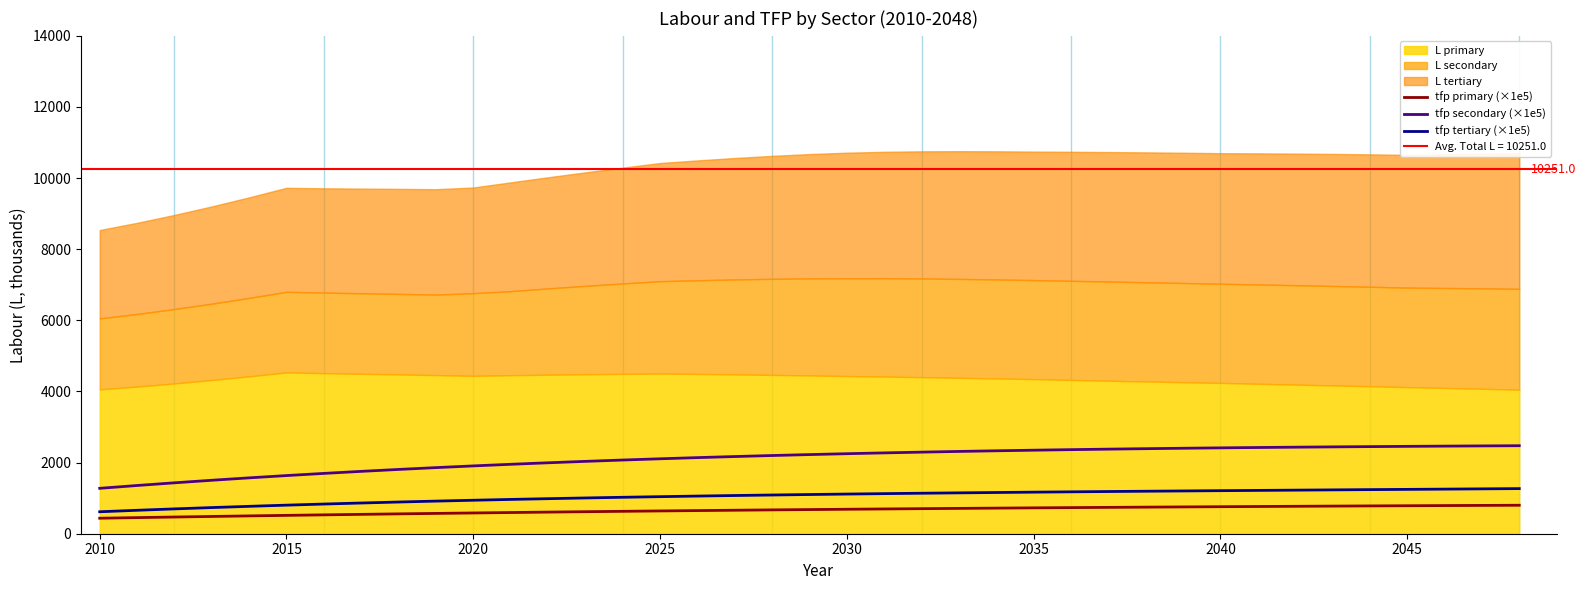

At how many categories does at least one series exceed 2341?

14